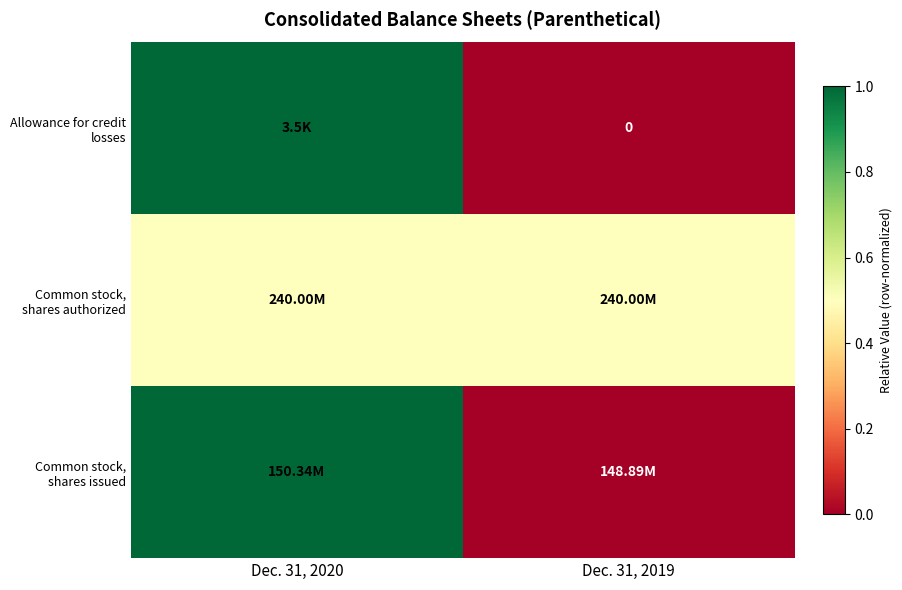

At which label does row_0 reach its minimum?

Dec. 31, 2019